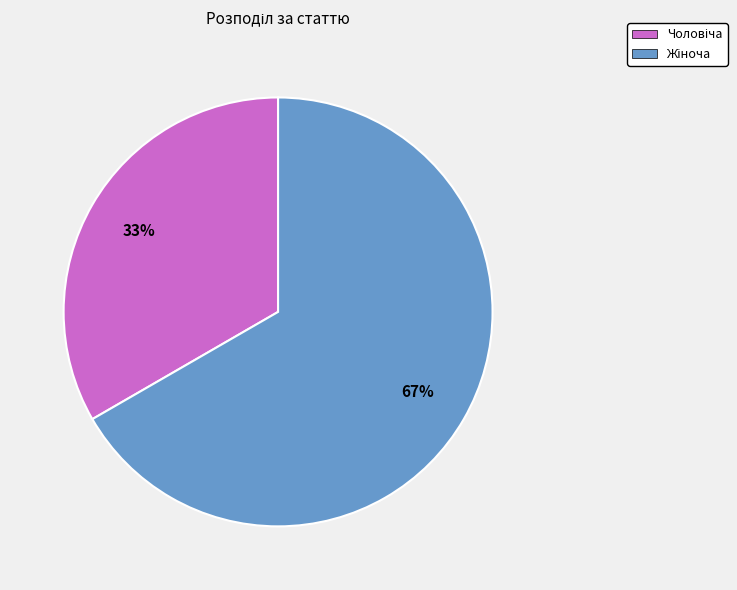

Does any single category account for the majority?

Yes